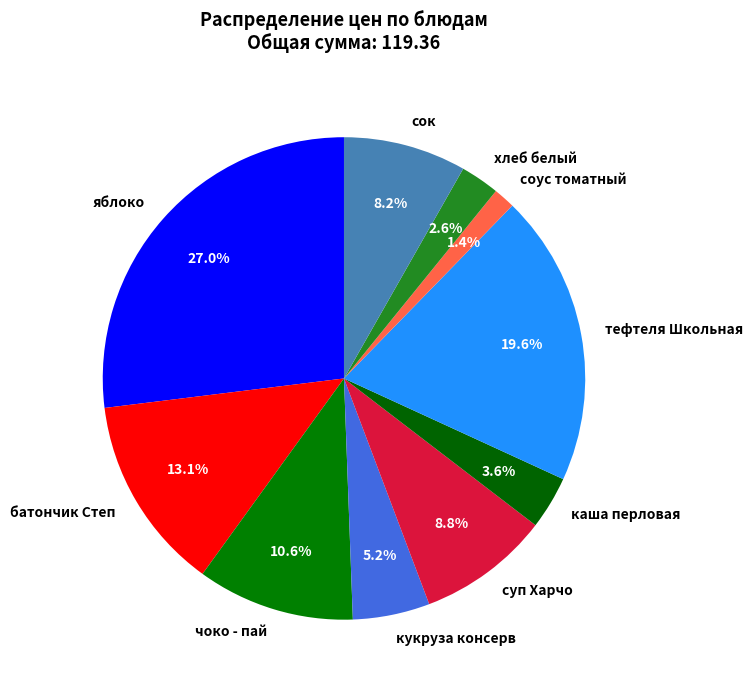

Approximately how many times larger is the value at яблоко compared to кукруза консерв?

5.2